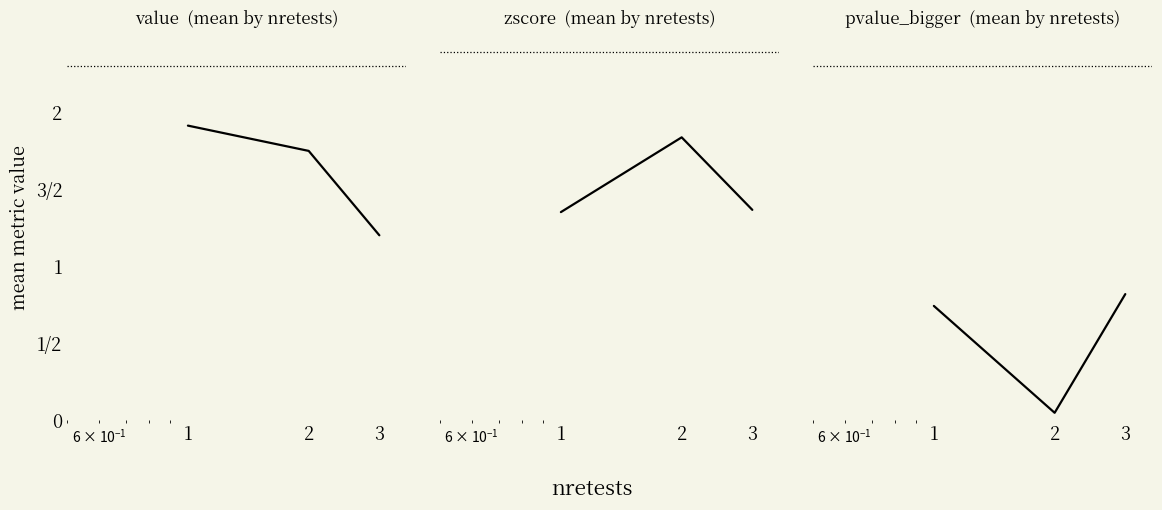

The value of value  (mean by nretests) at 2 is 1.1. True or false?

False